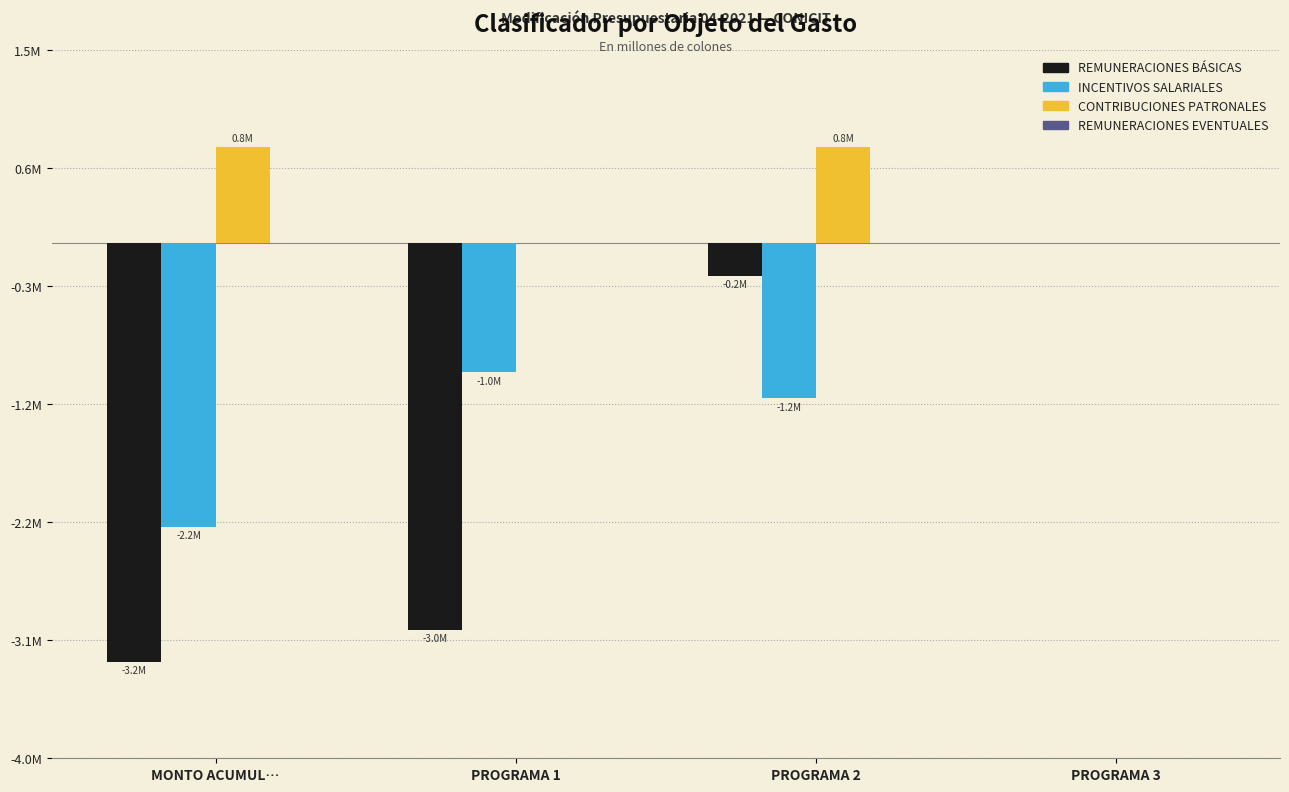

What position from the right is PROGRAMA 1?

3